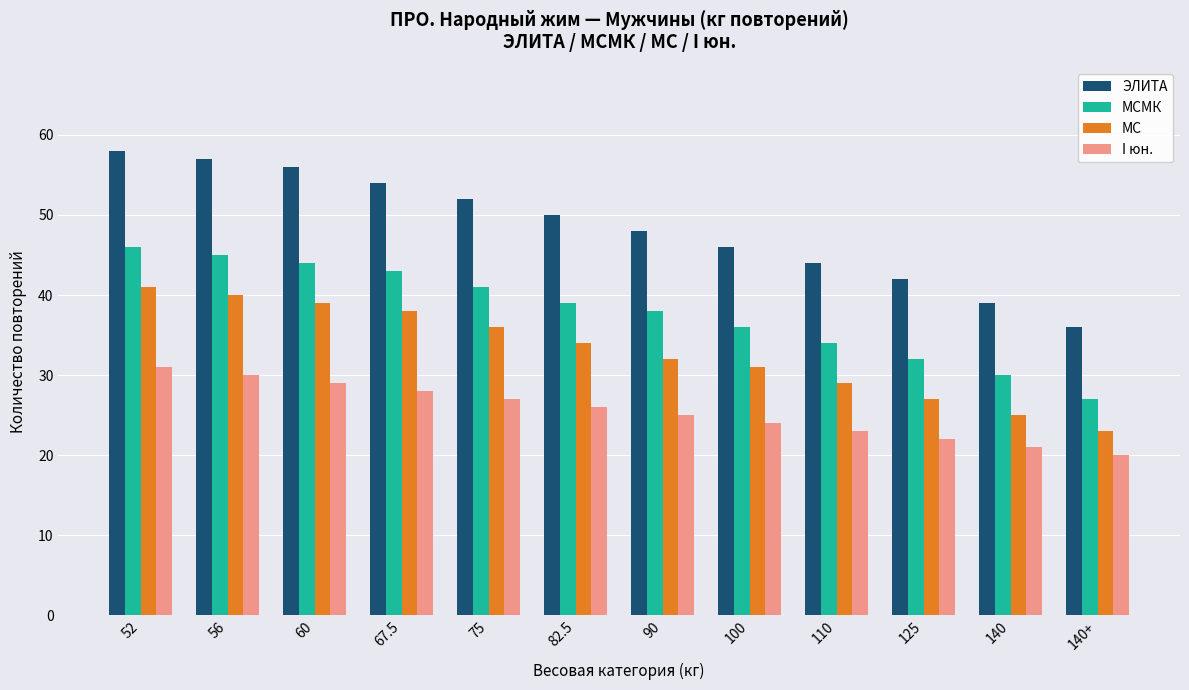

How many groups of bars are there?

12